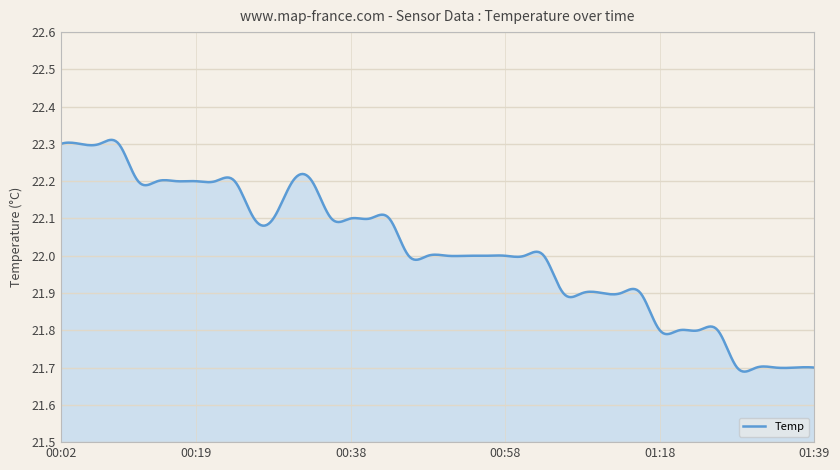

What is the difference between the maximum and minimum values?

0.6